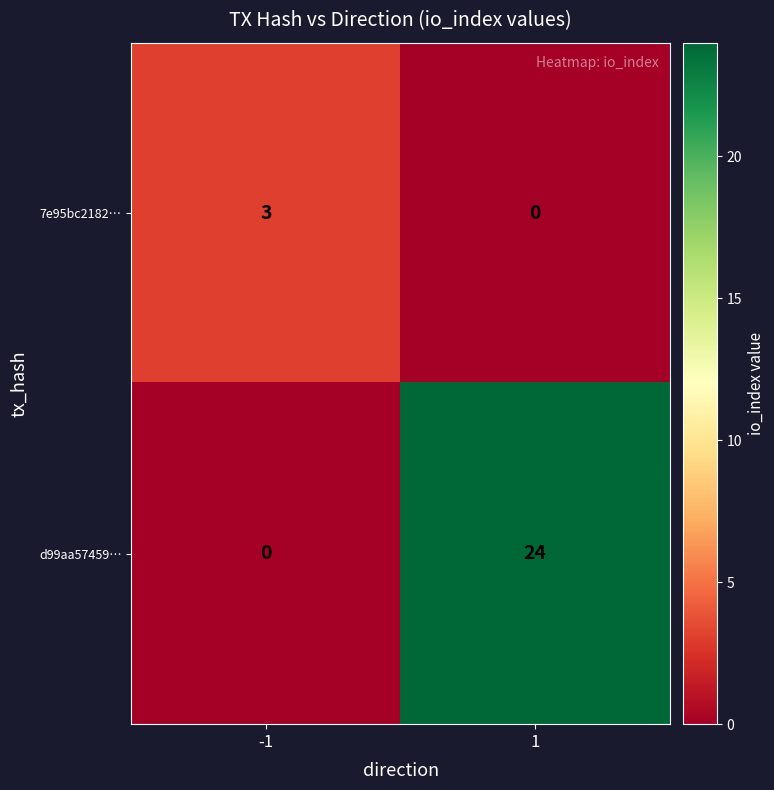

The value of 7e95bc2182… at 1 is 0. True or false?

True